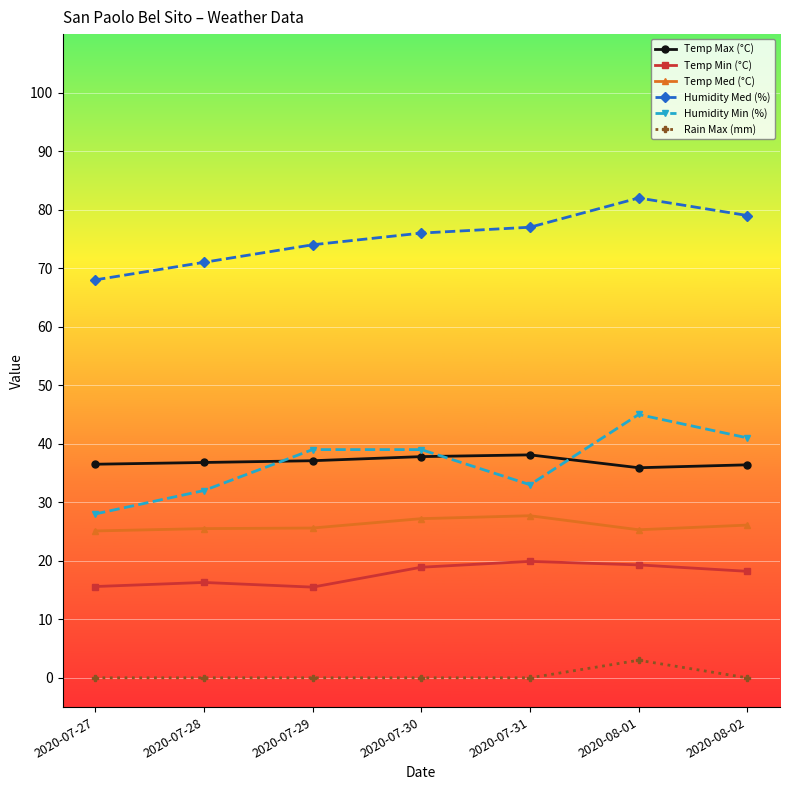

What is the label of the 6th point from the left?

2020-08-01